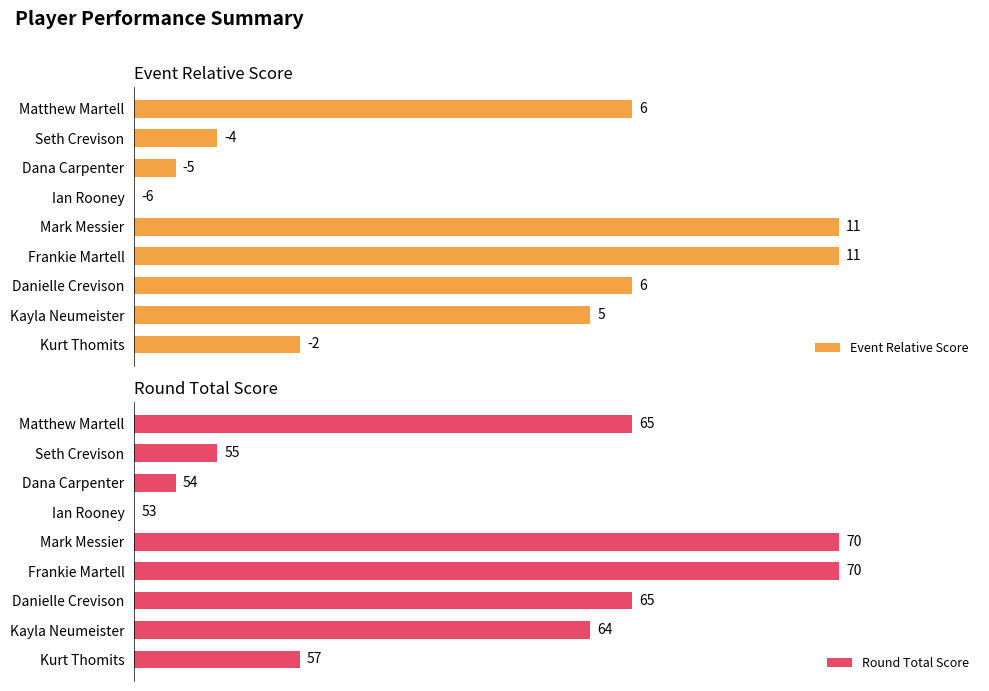

True or false: event_relative_score has a value of 37.8 at Mark Messier.

False